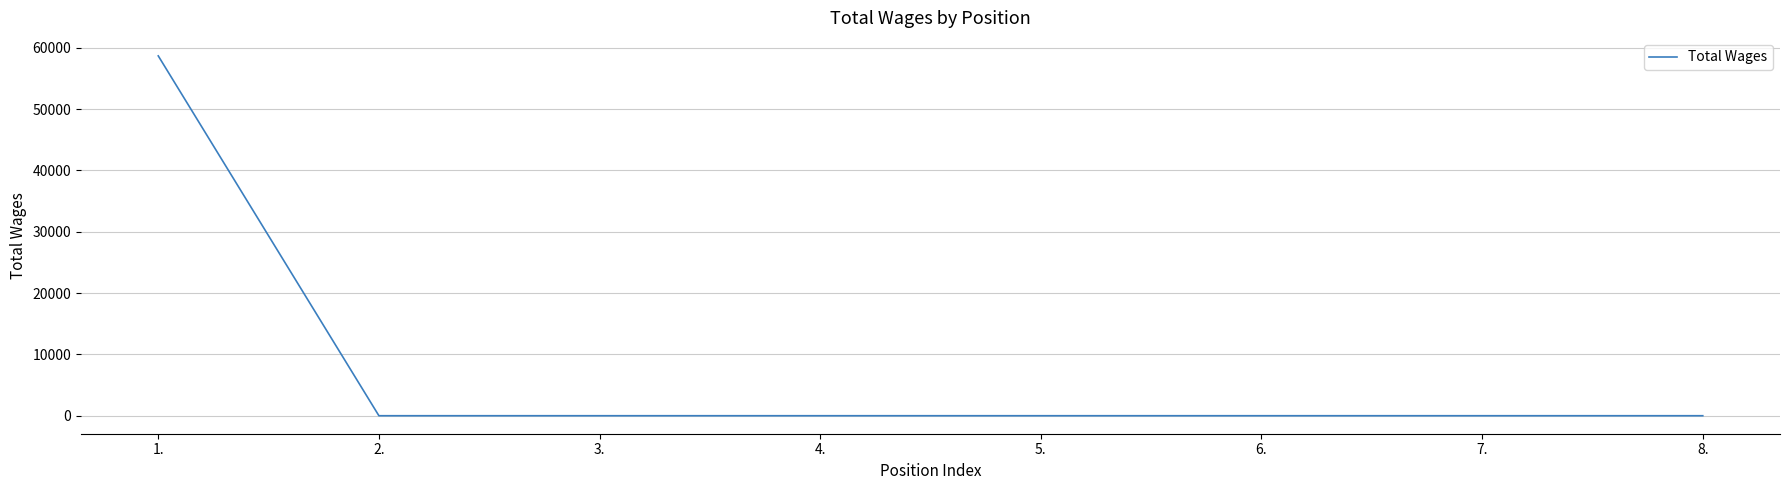

The value at 7. is 22040. True or false?

False